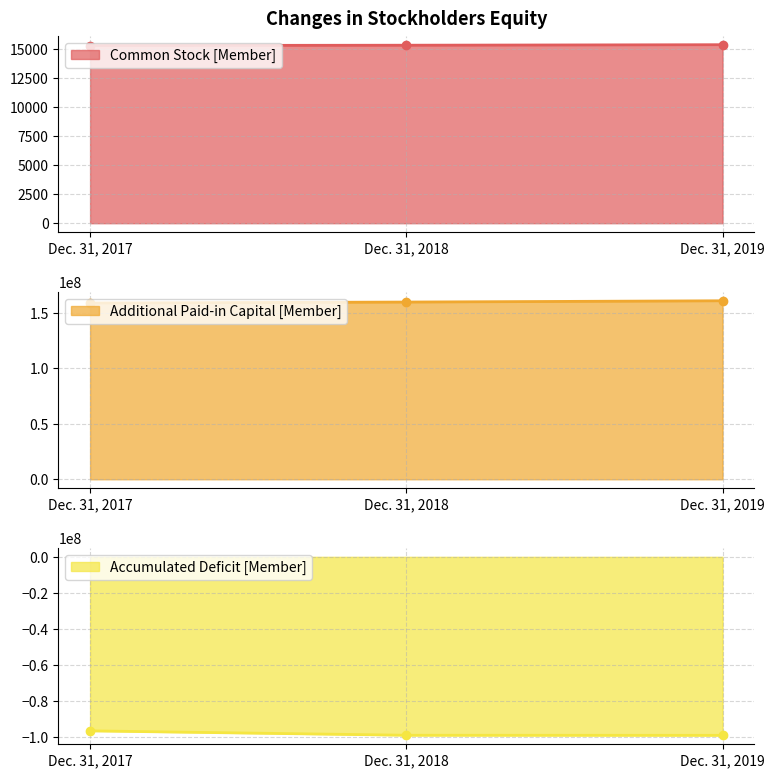

What is the difference between the Accumulated Deficit [Member] values at Dec. 31, 2019 and Dec. 31, 2018?

55240